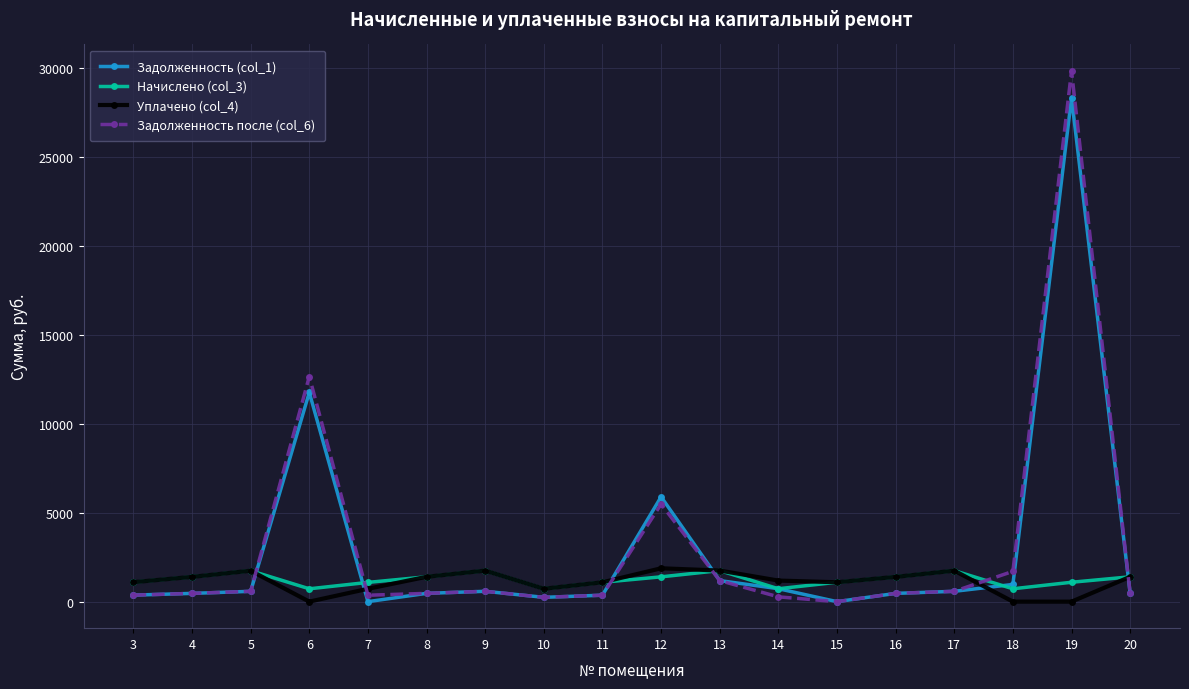

What is the sum of the Начислено (col_3) values at 12 and 6?

2116.8